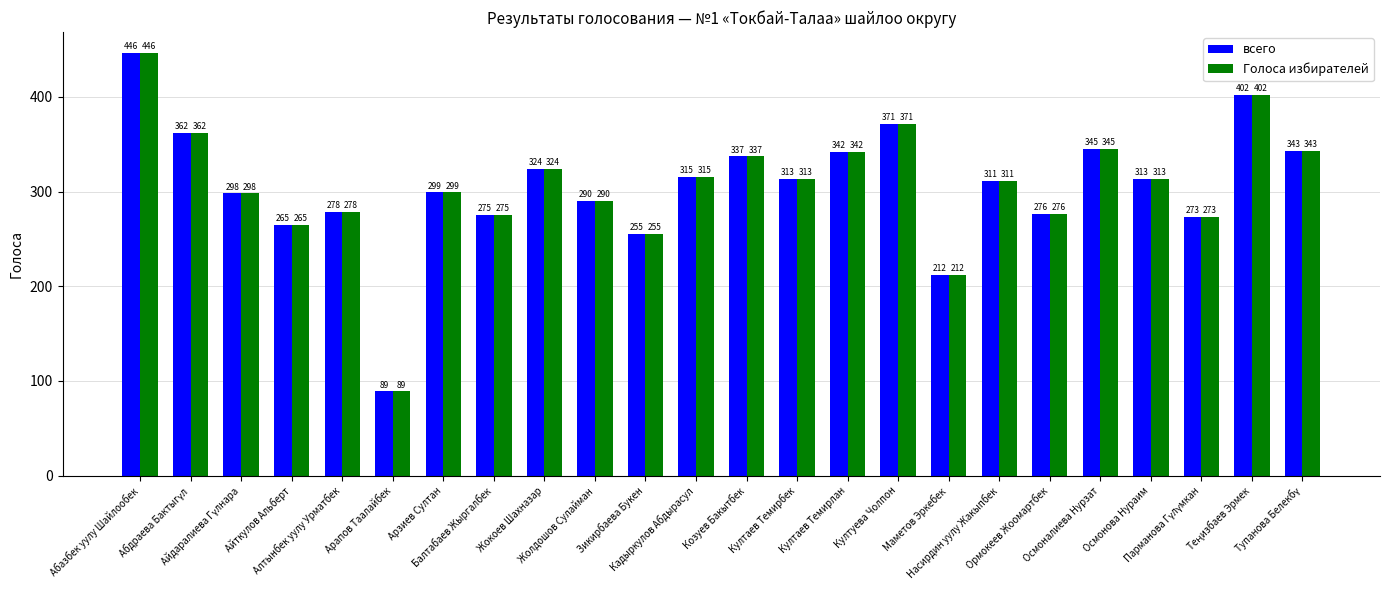

What is the difference between the maximum and second lowest values in the Голоса избирателей series?

234